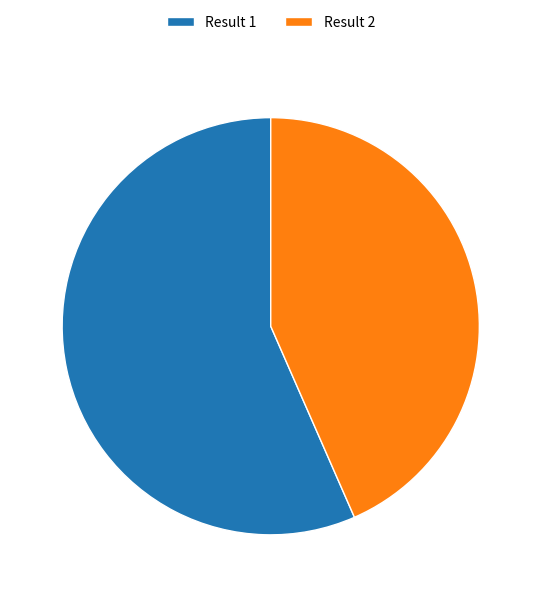

Which category has the biggest portion of the pie?

Result 1